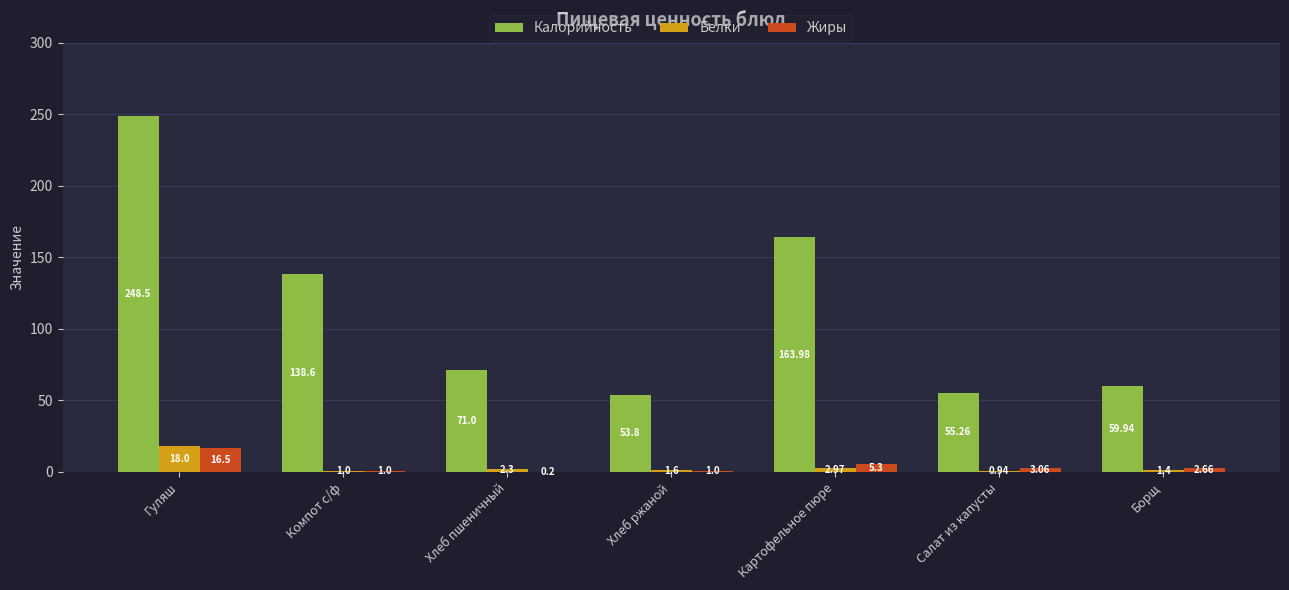

What is the sum of the Белки values at Хлеб пшеничный and Картофельное пюре?

5.3